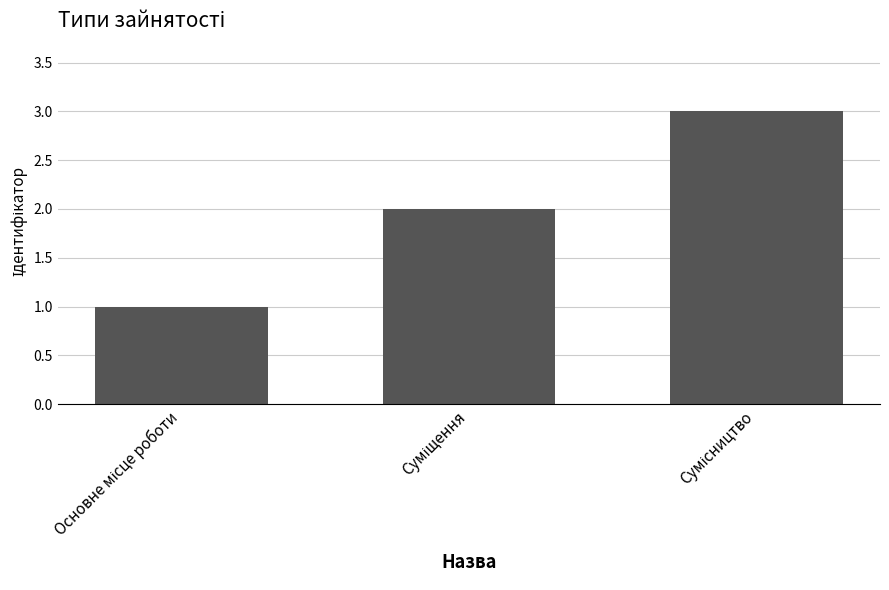

What is the sum of all values?

6